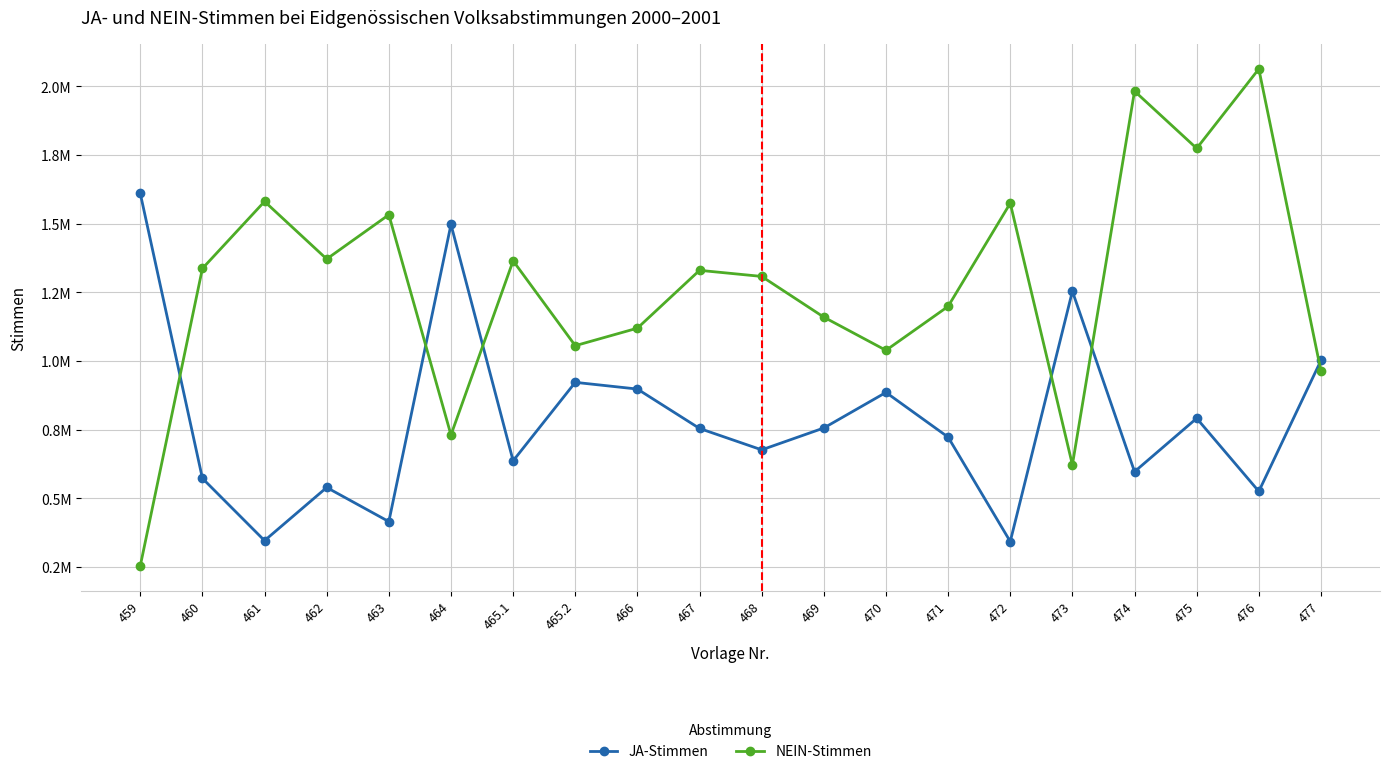

Rank the categories by JA-Stimmen value from lowest to highest.

472, 461, 463, 476, 462, 460, 474, 465.1, 468, 471, 467, 469, 475, 470, 466, 465.2, 477, 473, 464, 459